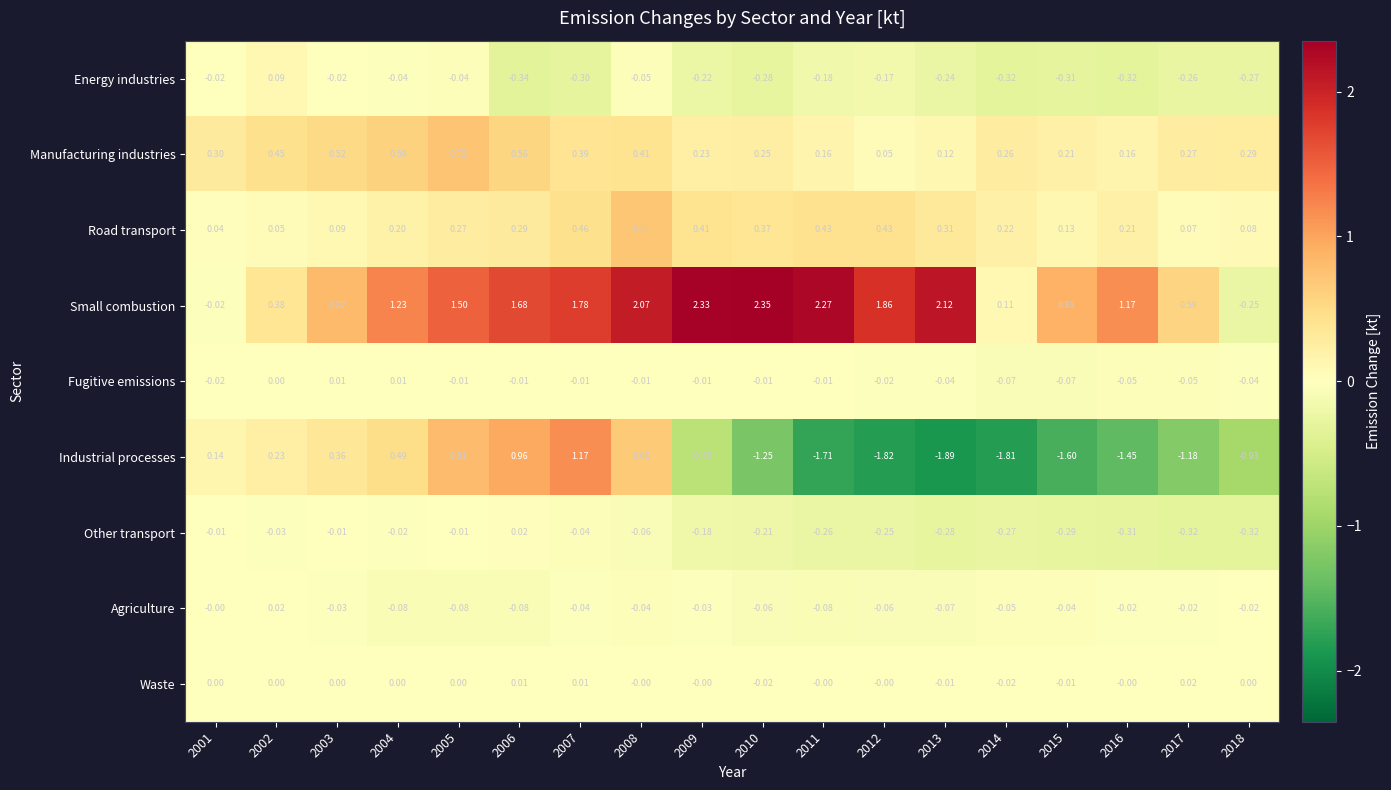

At 2016, list the series in order from smallest to largest.

Industrial processes, Energy industries, Other transport, Fugitive emissions, Agriculture, Waste, Manufacturing industries, Road transport, Small combustion